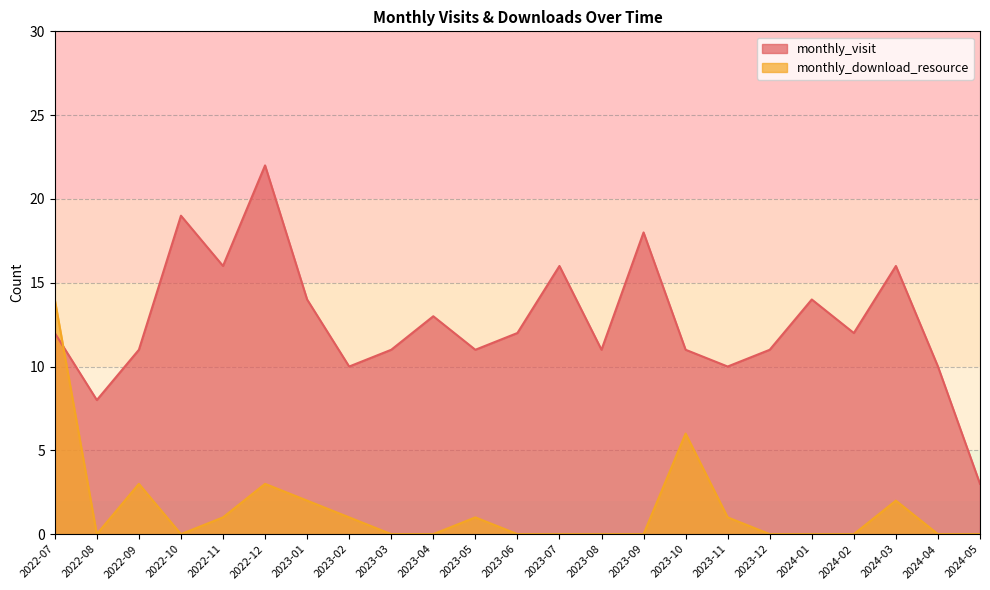

Which series has the largest range (max minus min)?

monthly_visit